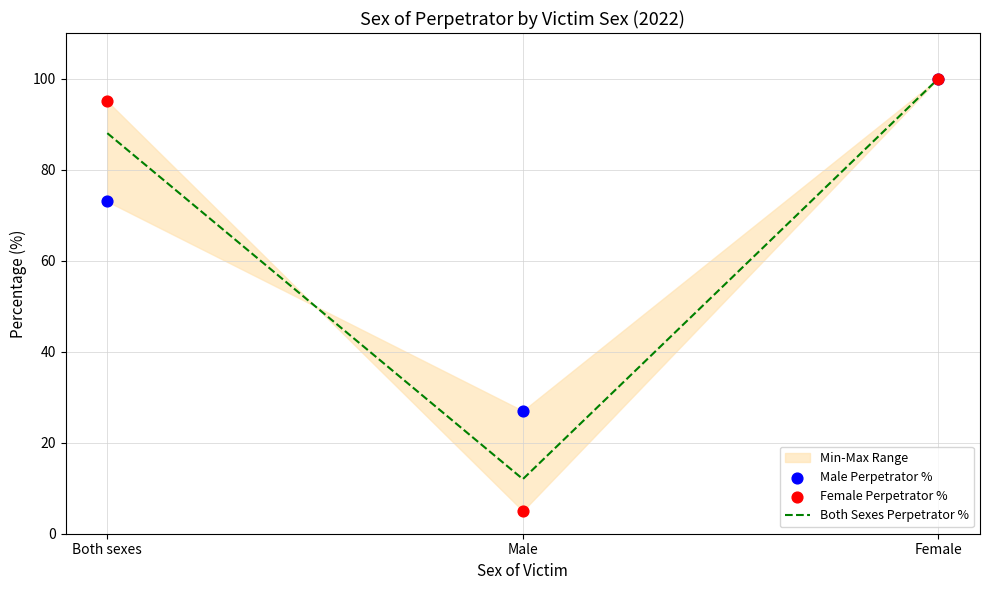

Which series reaches the minimum Y coordinate?

Female Perpetrator %